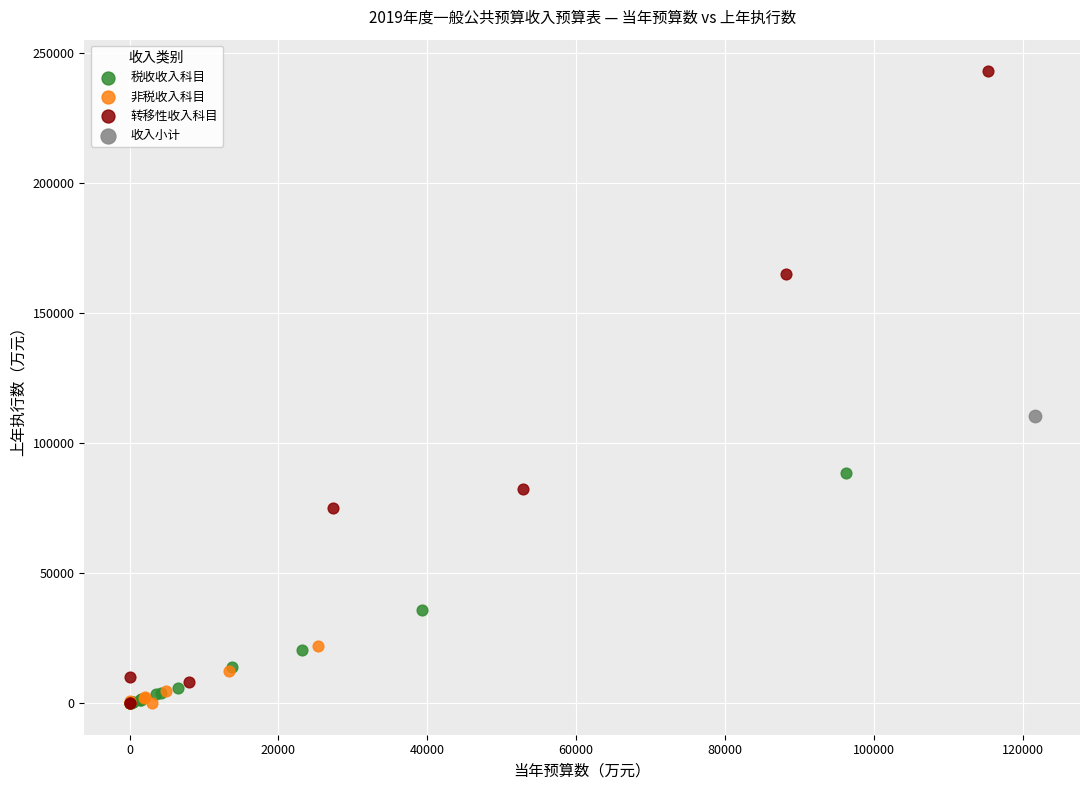

What are all the series names shown in the legend?

税收收入科目, 非税收入科目, 转移性收入科目, 收入小计